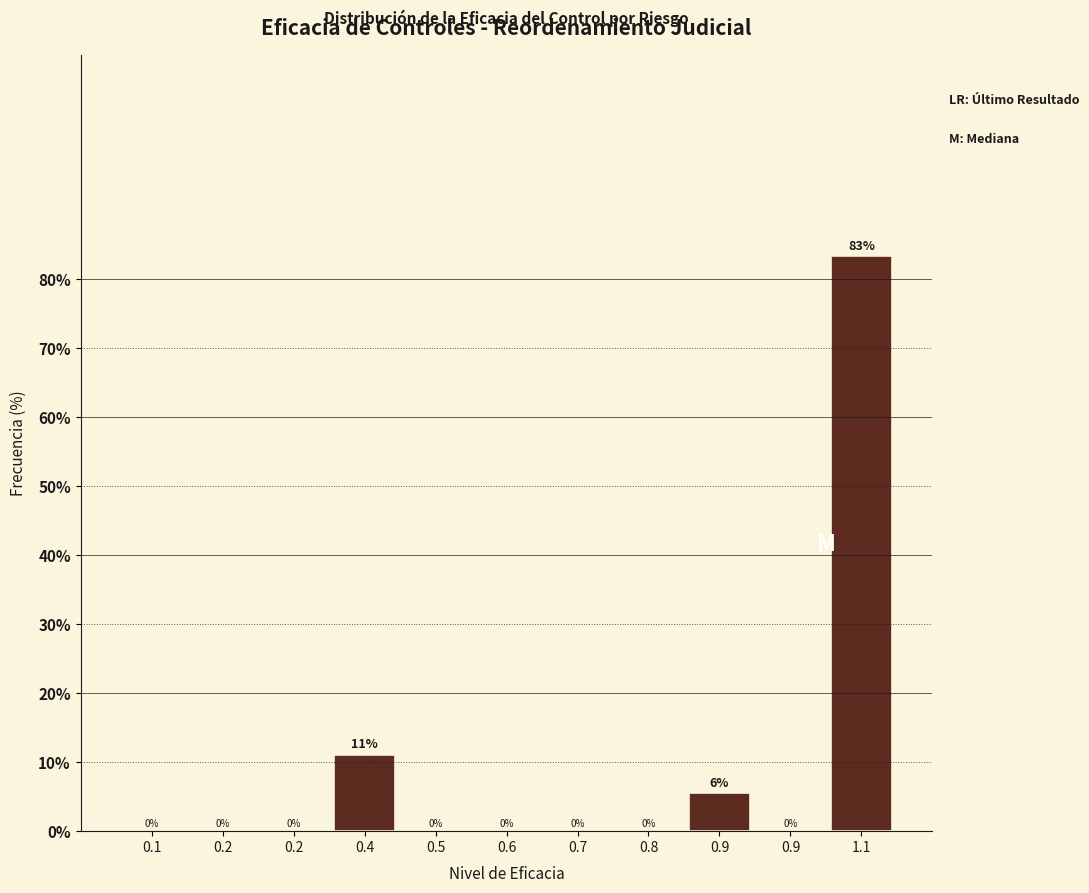

Count the number of categories in the chart.

11